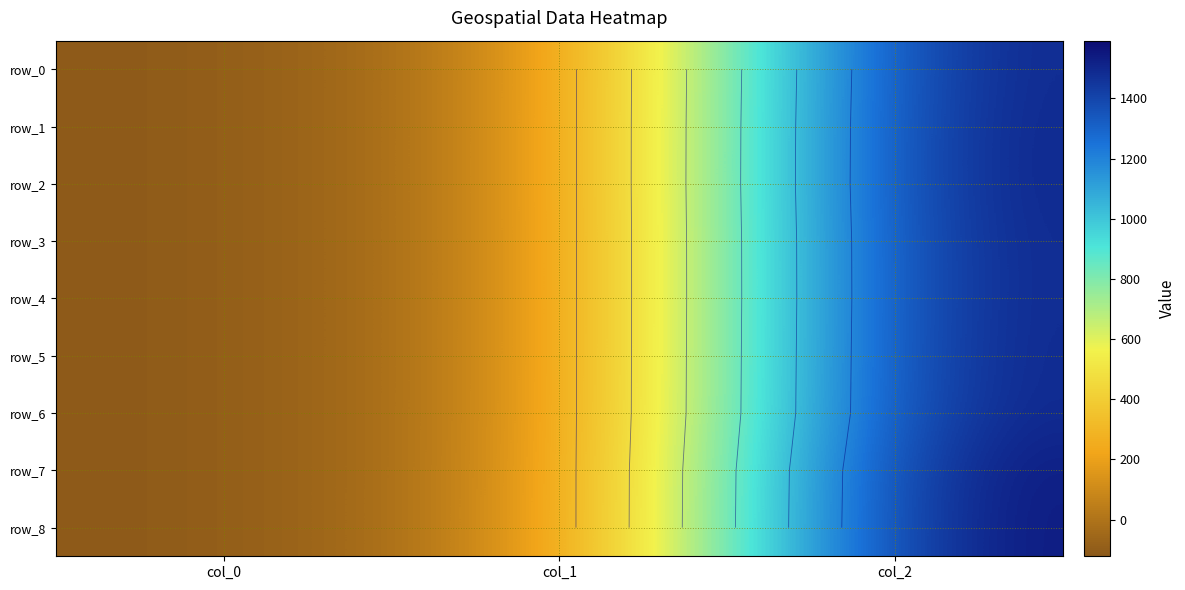

Where does the row_1 series first go above 46?

col_1